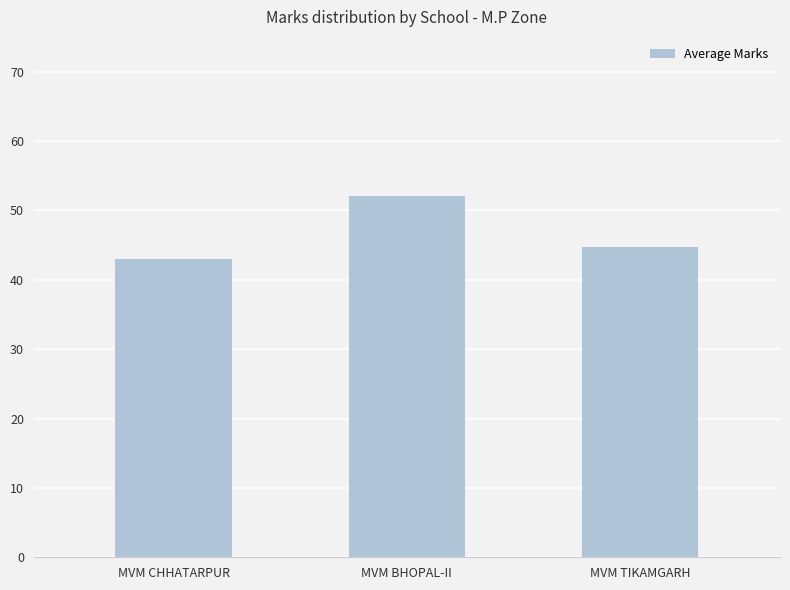

Is it true that the value at MVM BHOPAL-II is 52.0?

True